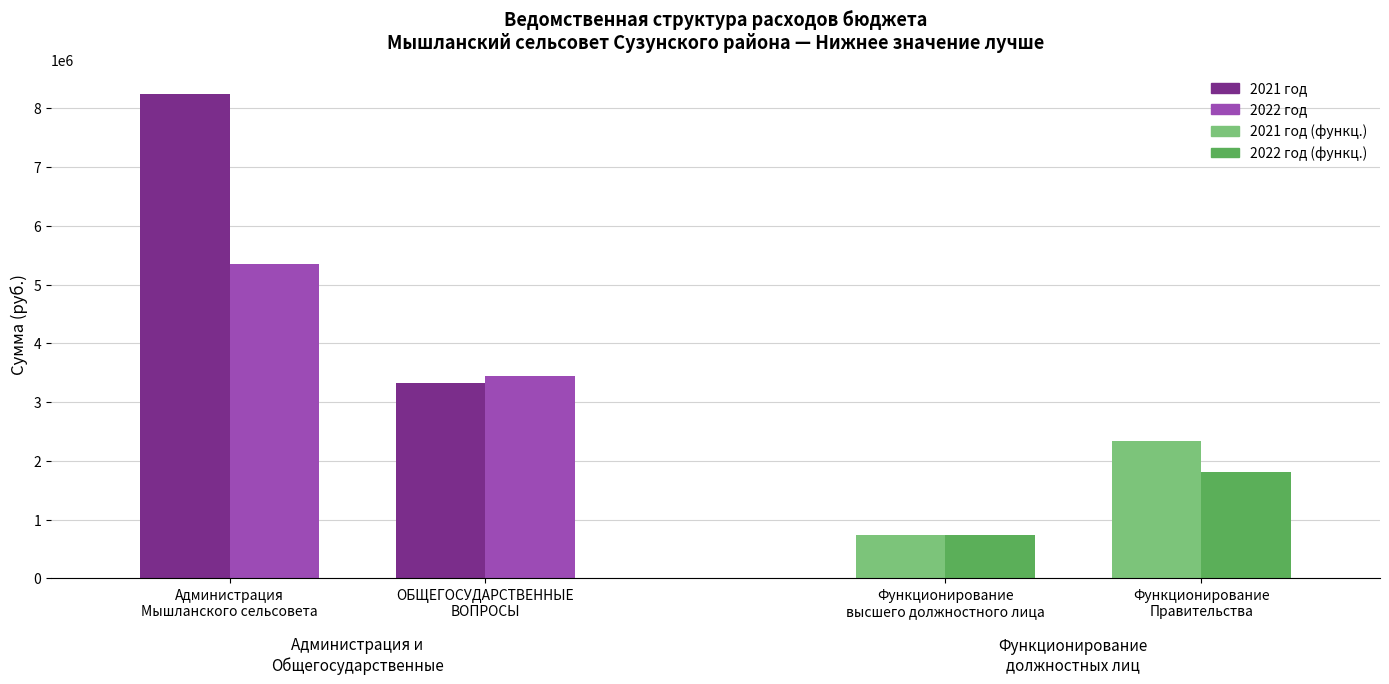

How many data points in 2022 год are less than 5346774?

1